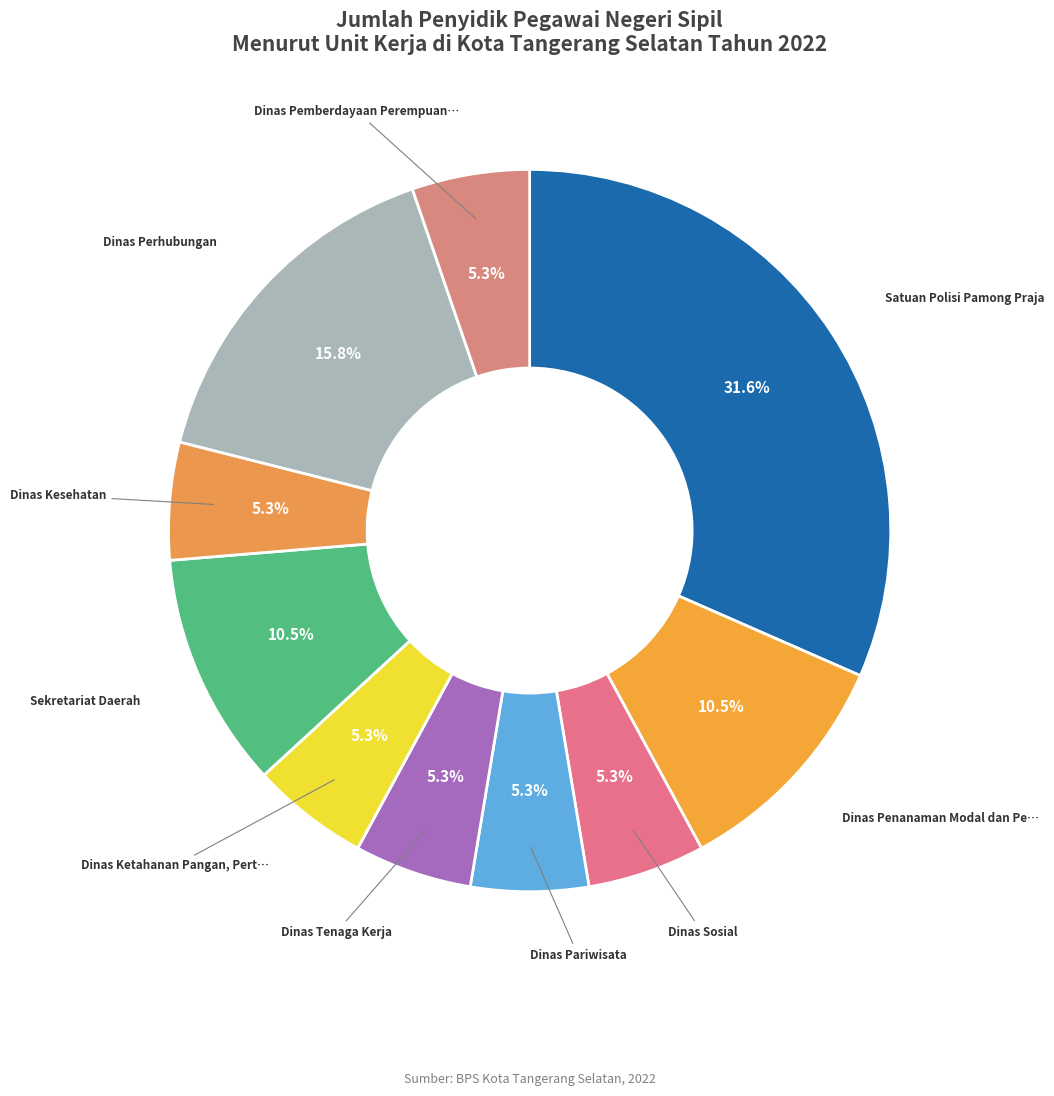

How many segments does this pie chart have?

10